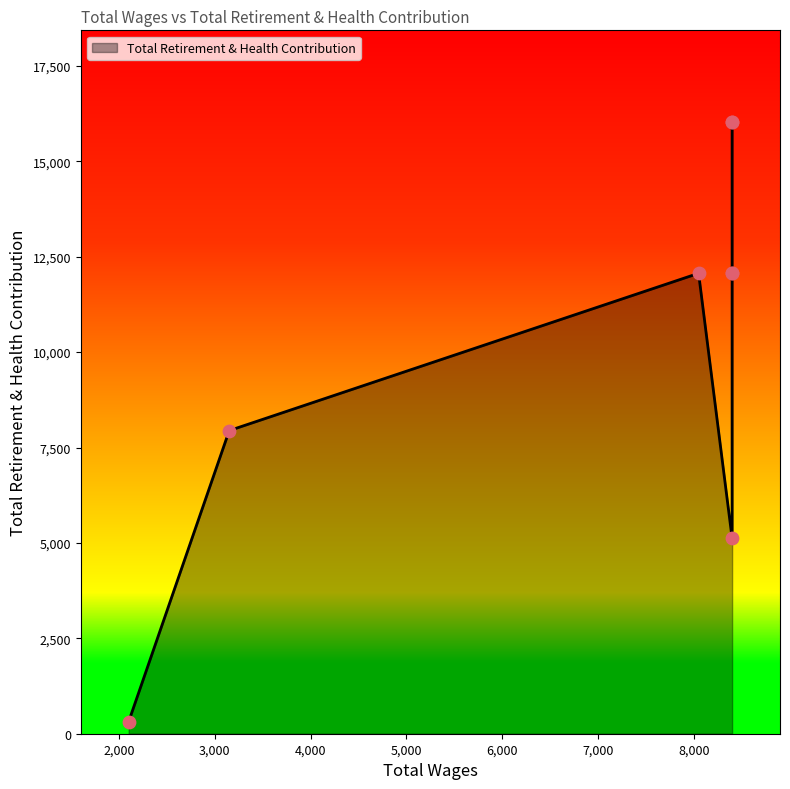

Approximately how many times larger is the value at 8050.0 compared to 8400.0?

0.8